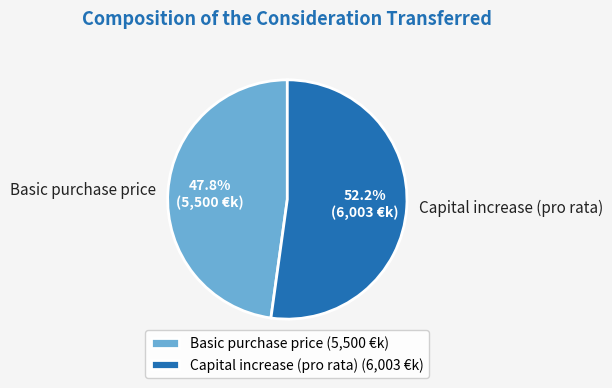

What is the ratio of the value at Capital increase (pro rata) to the value at Basic purchase price?

1.1